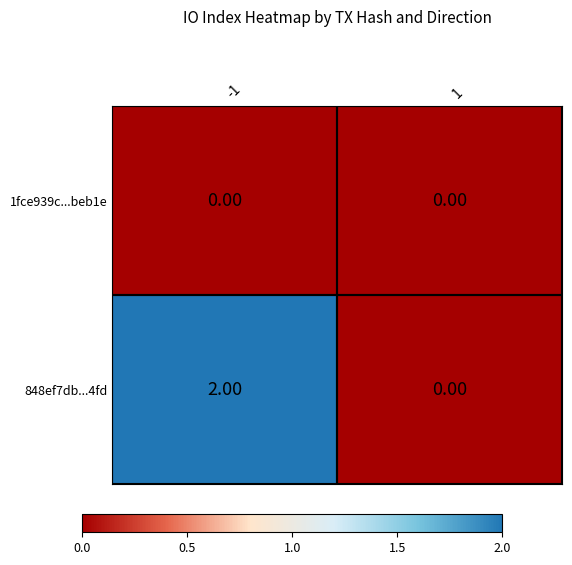

Is the value of 848ef7db...4fd at -1 greater than the value of 1fce939c...beb1e at -1?

Yes